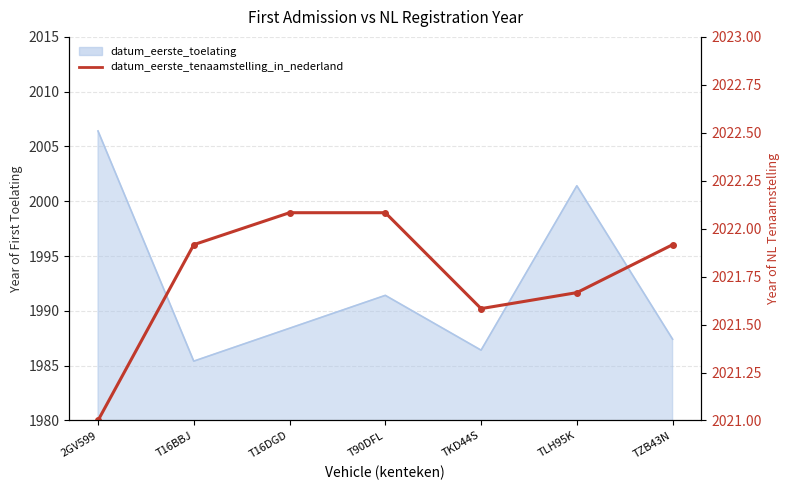

What is the maximum value shown in the chart?

2022.1